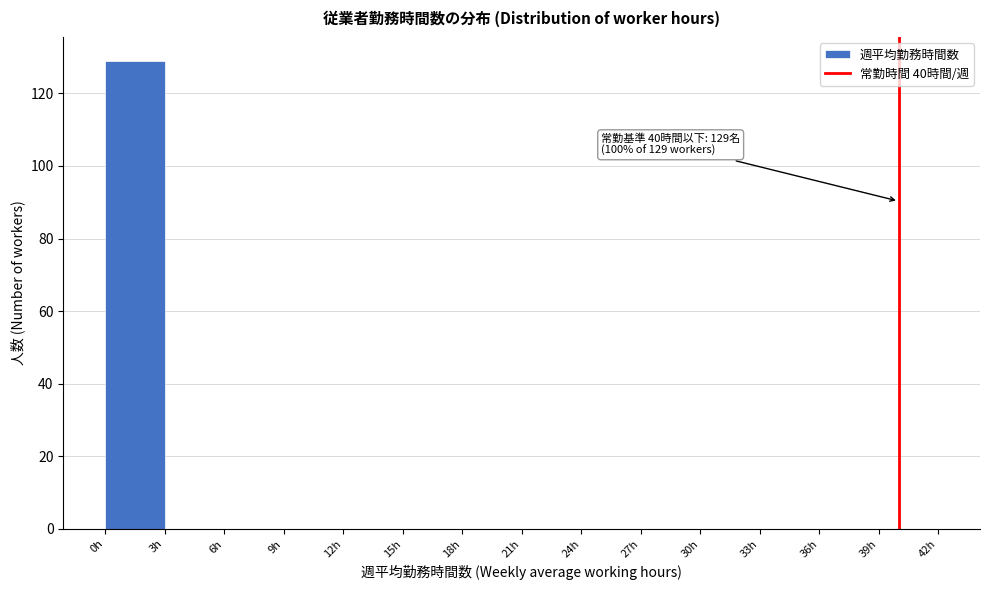

Over which range of the x-axis is the bar tallest?

0 to 3